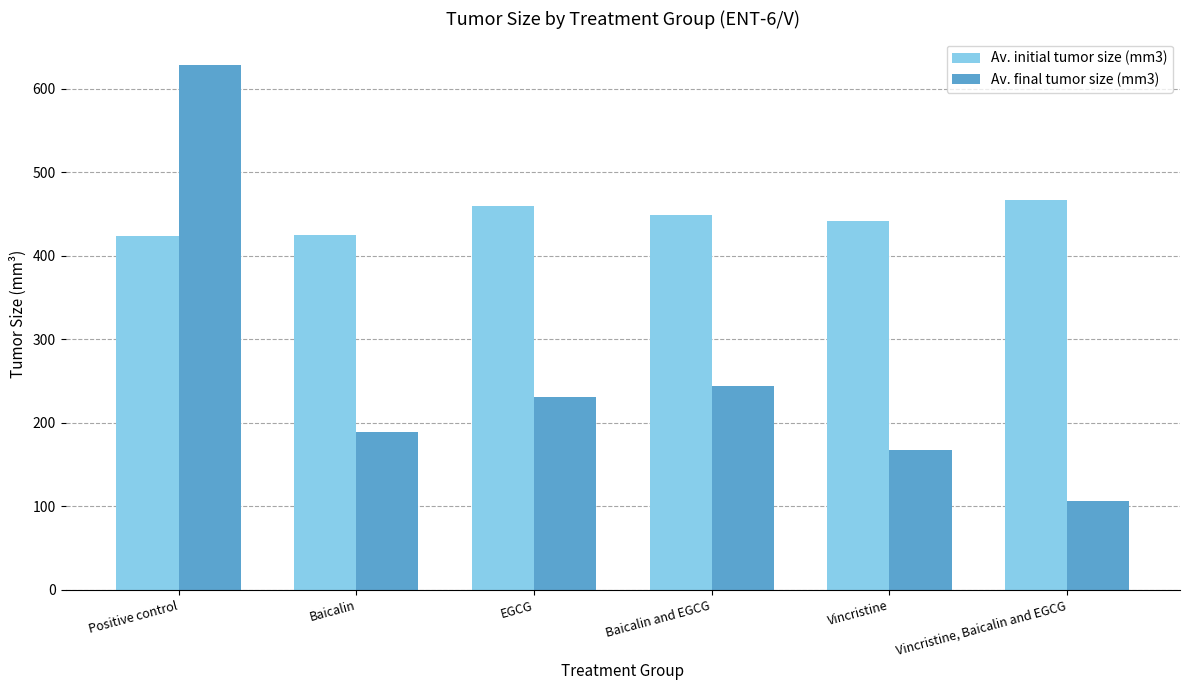

Which series has the widest spread of values?

Av. final tumor size (mm3)